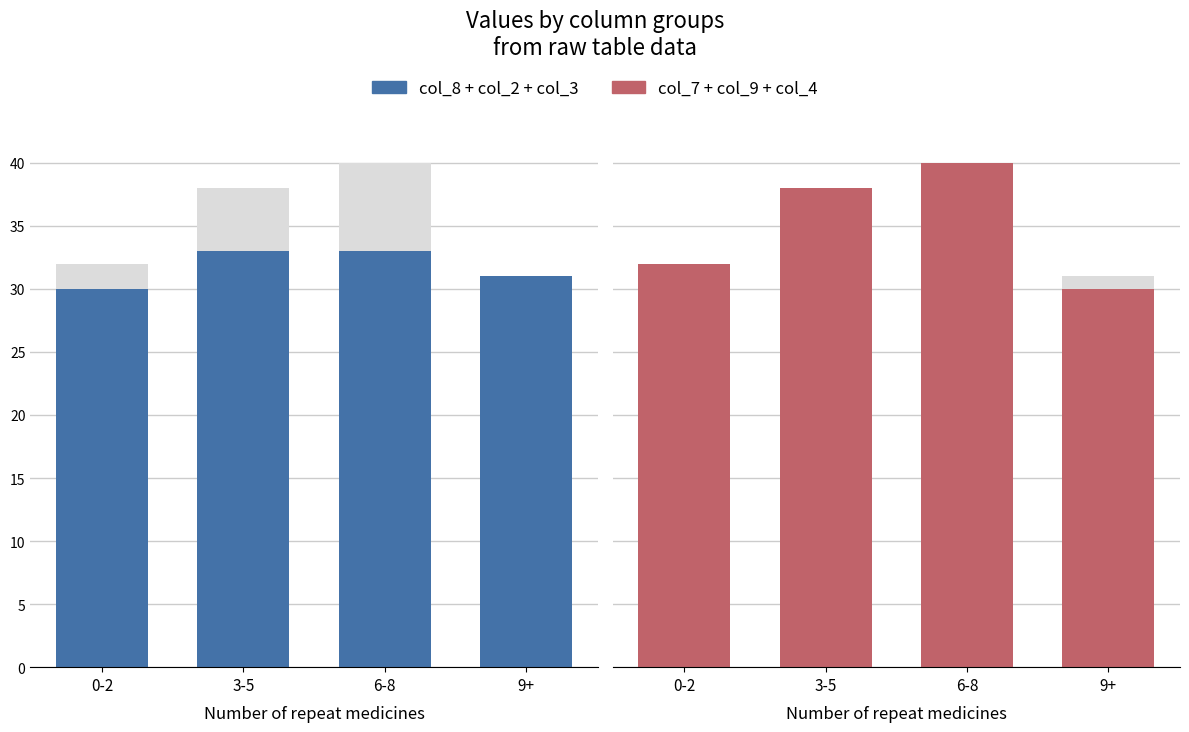

How many bars are there in each group?

2